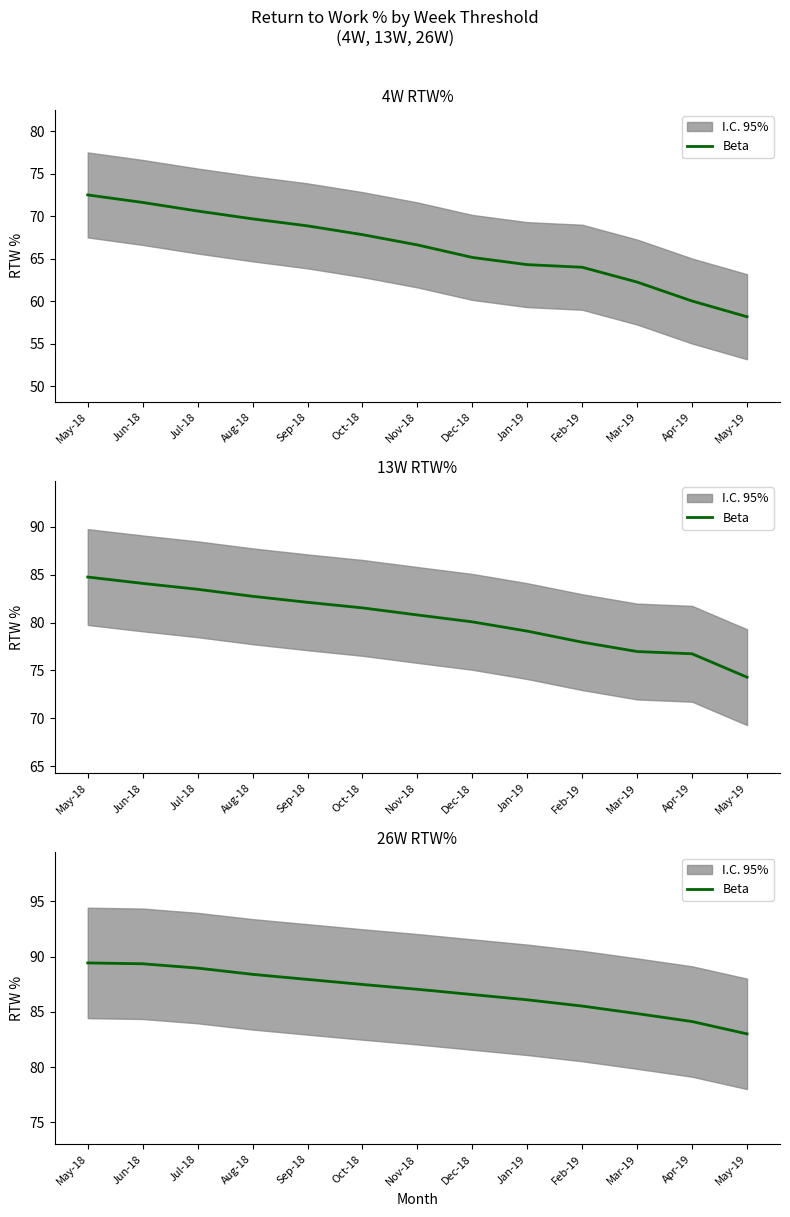

Rank the categories by value from lowest to highest.

May-19, Apr-19, Mar-19, Feb-19, Jan-19, Dec-18, Nov-18, Oct-18, Sep-18, Aug-18, Jul-18, Jun-18, May-18